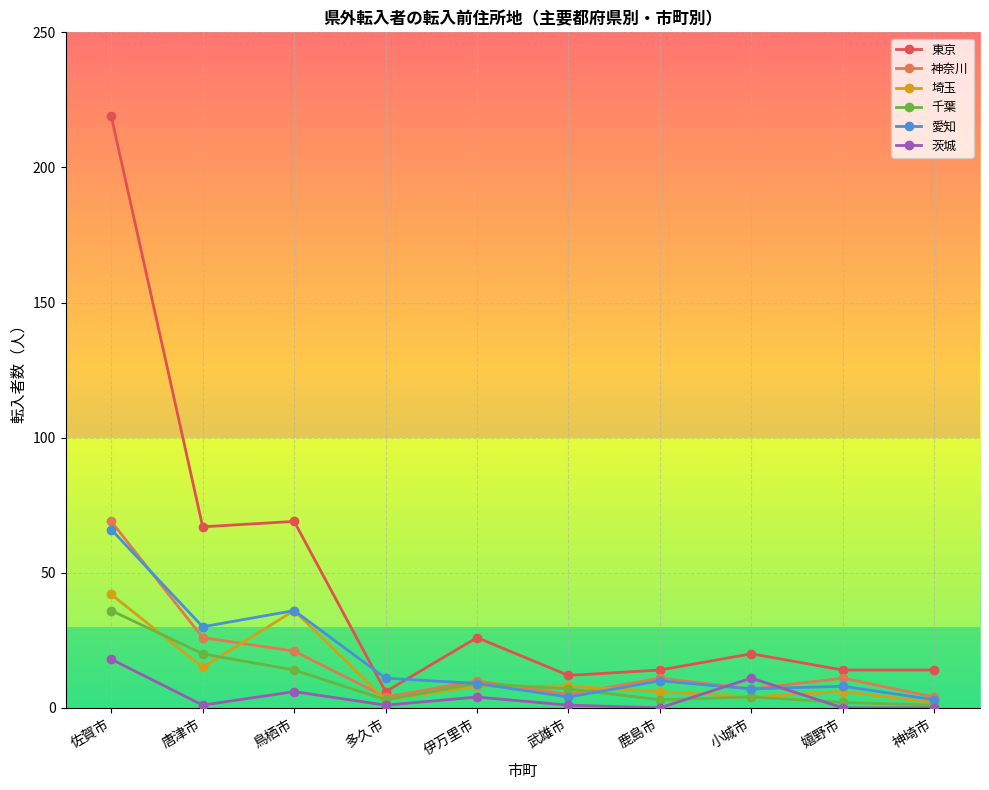

What is the maximum value for 茨城?

18